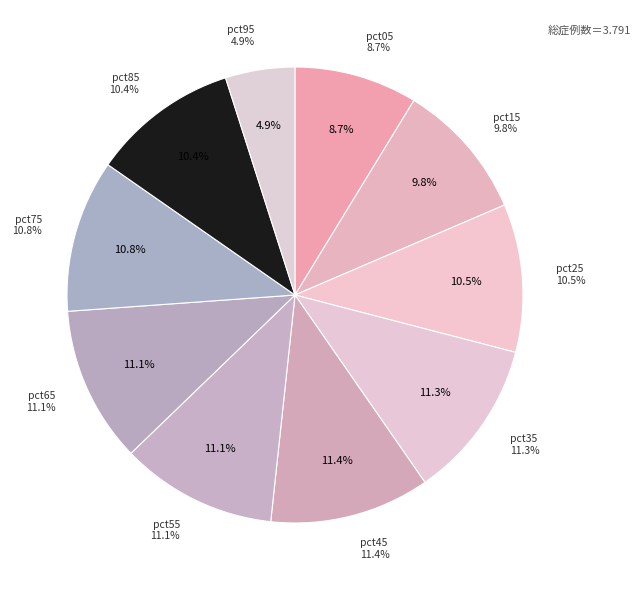

Is pct05 the majority of the pie?

No